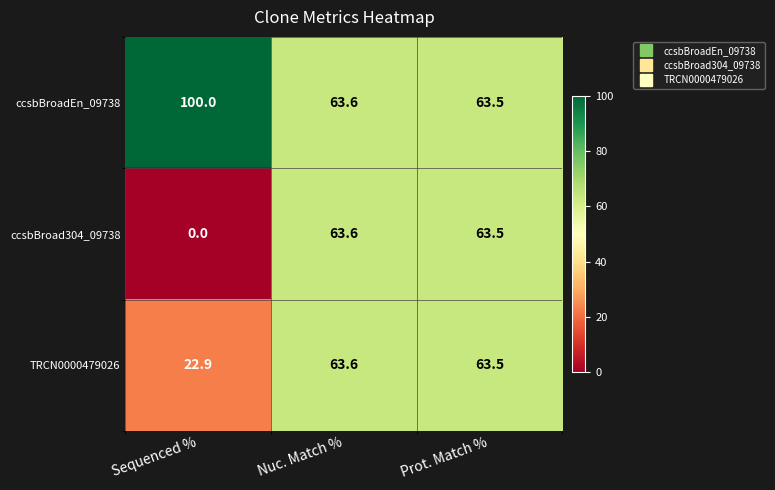

What is the average value of the TRCN0000479026 series?

50.0